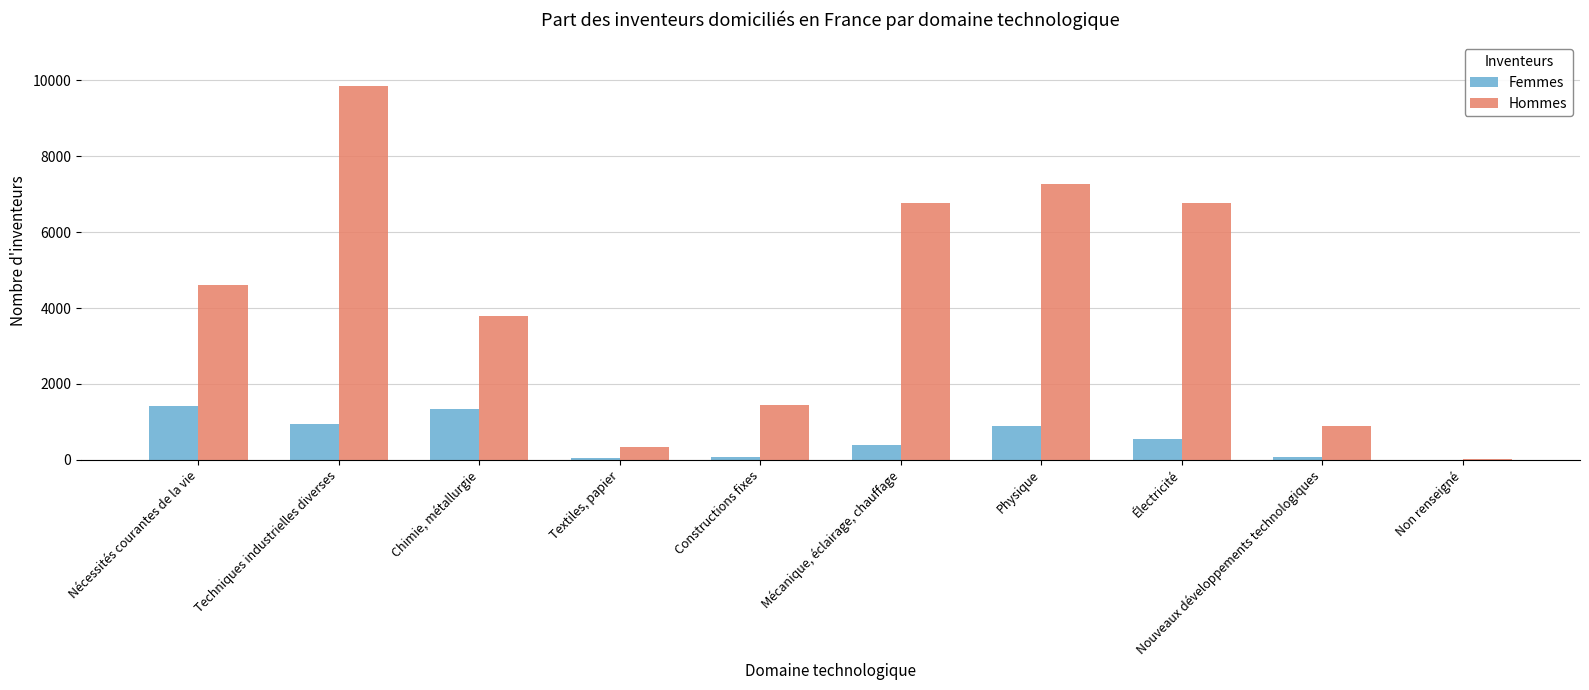

Which category has the highest value across all series?

Techniques industrielles diverses